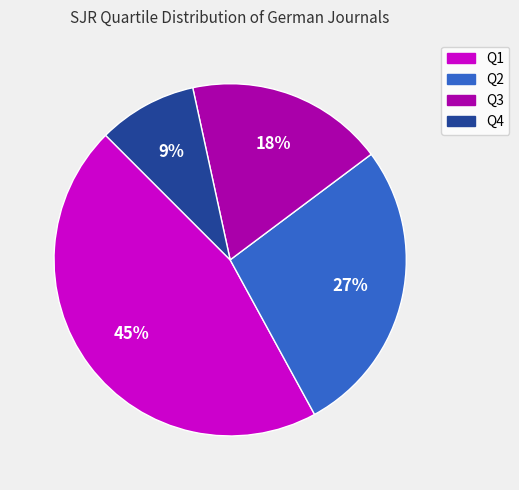

Does any single category account for the majority?

No